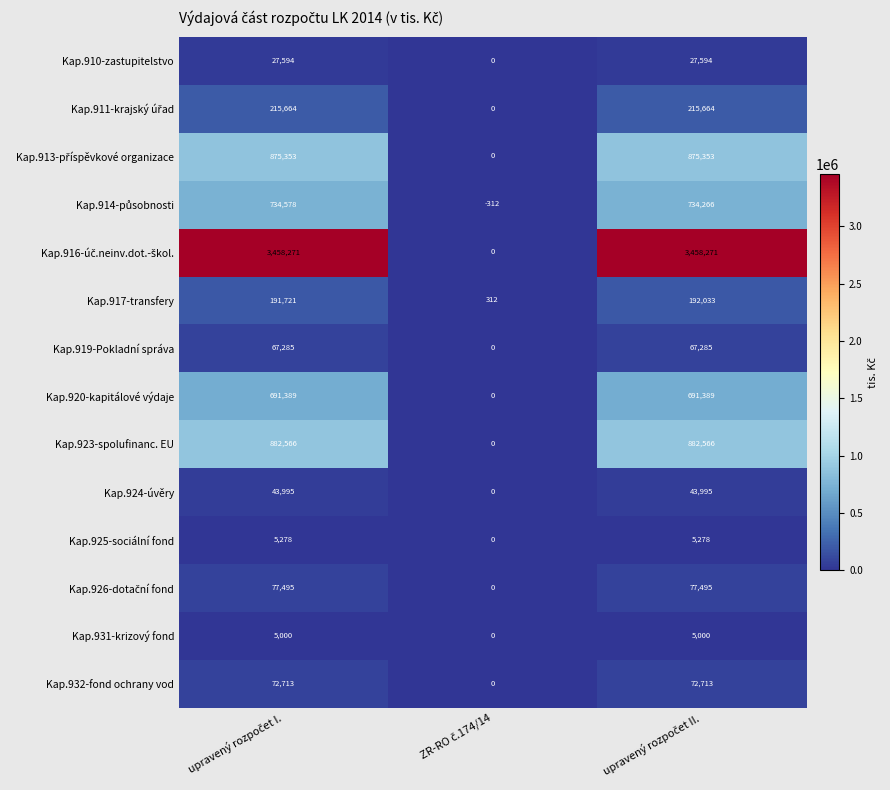

What is the sum of all Kap.919-Pokladní správa values?

134570